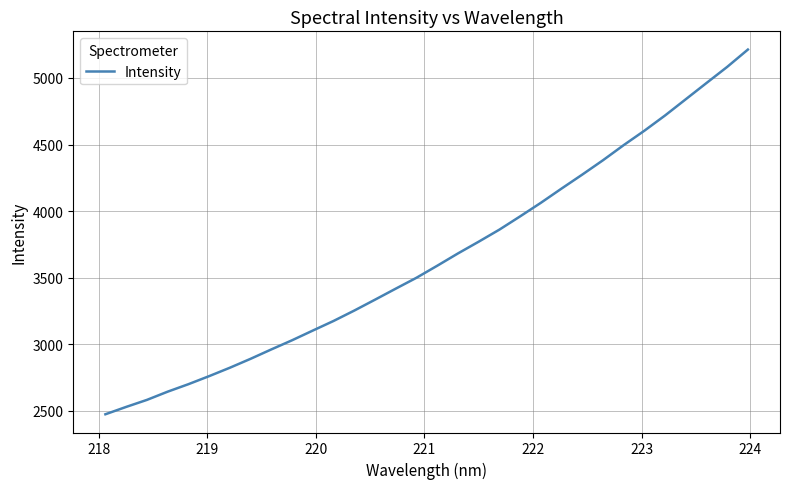

What is the difference between the maximum and minimum values?

2740.4